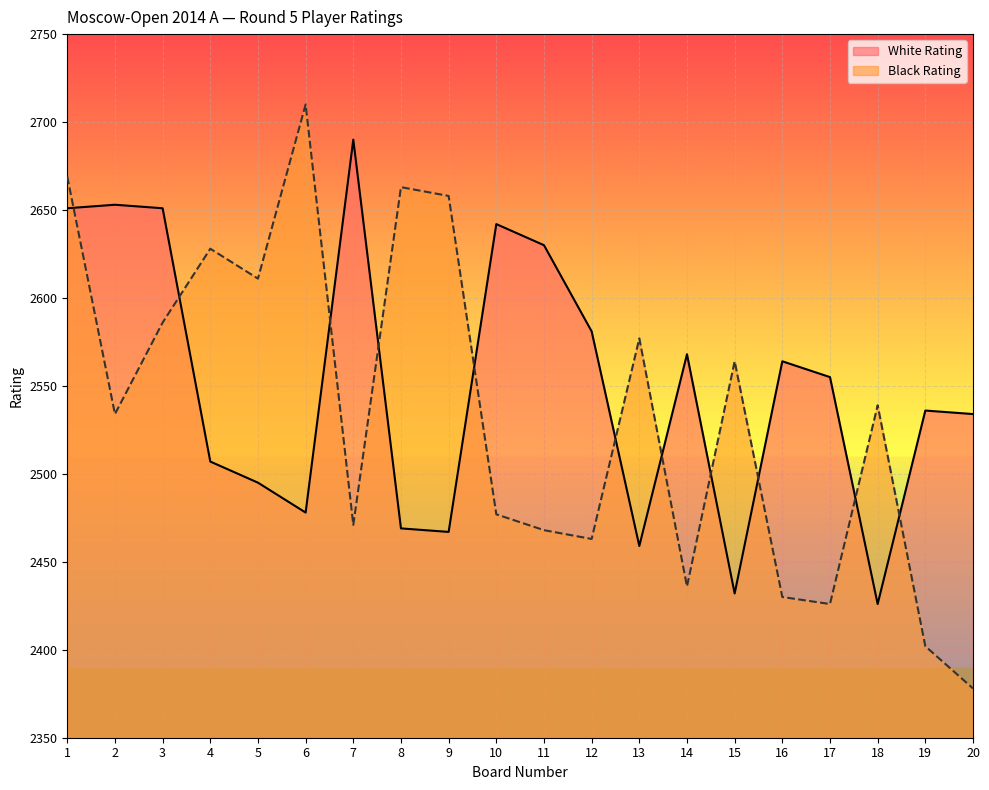

In Black Rating, how many points are lower than both neighbors (excluding endpoints)?

6